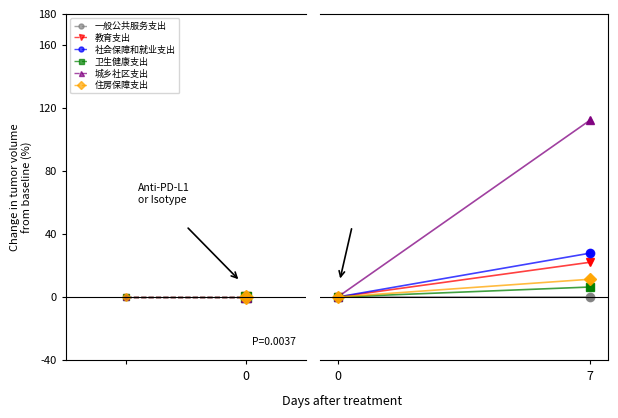

Which series has the largest range (max minus min)?

城乡社区支出